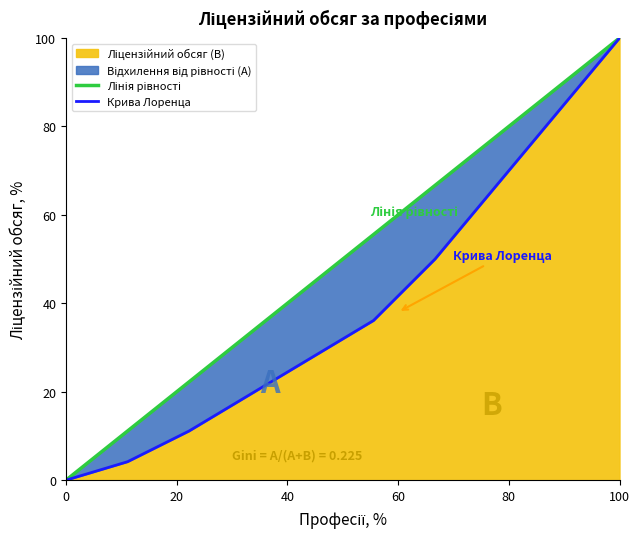

Which has a higher value, 0 or 40?

40